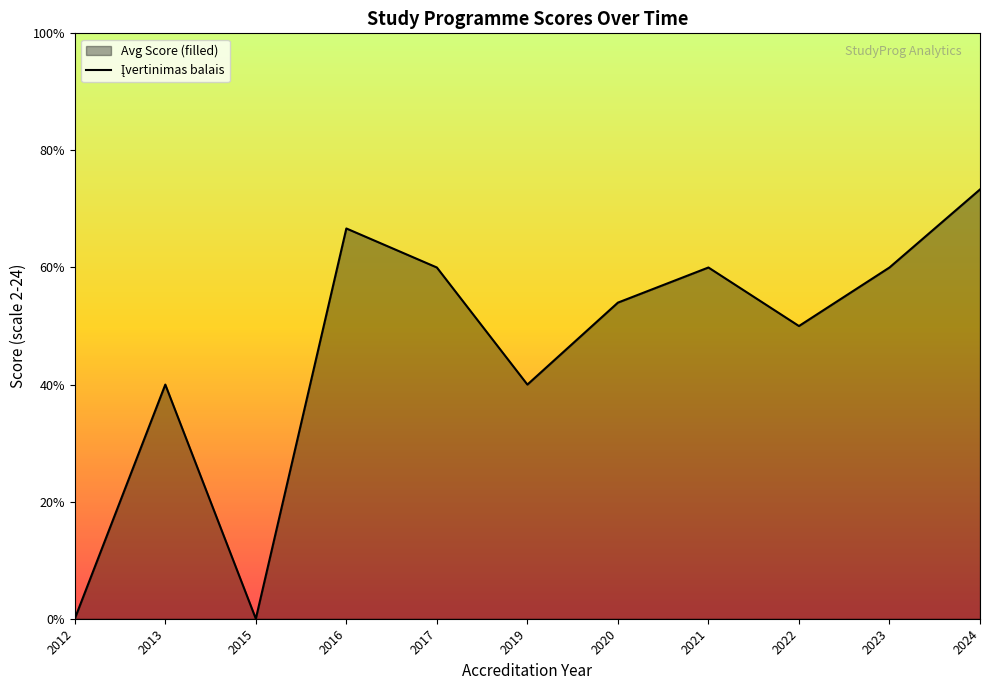

Reading left to right, transcribe all the data shown in this chart.

0.0	2.0	0.0	3.3	3.0	2.0	2.7	3.0	2.5	3.0	3.7